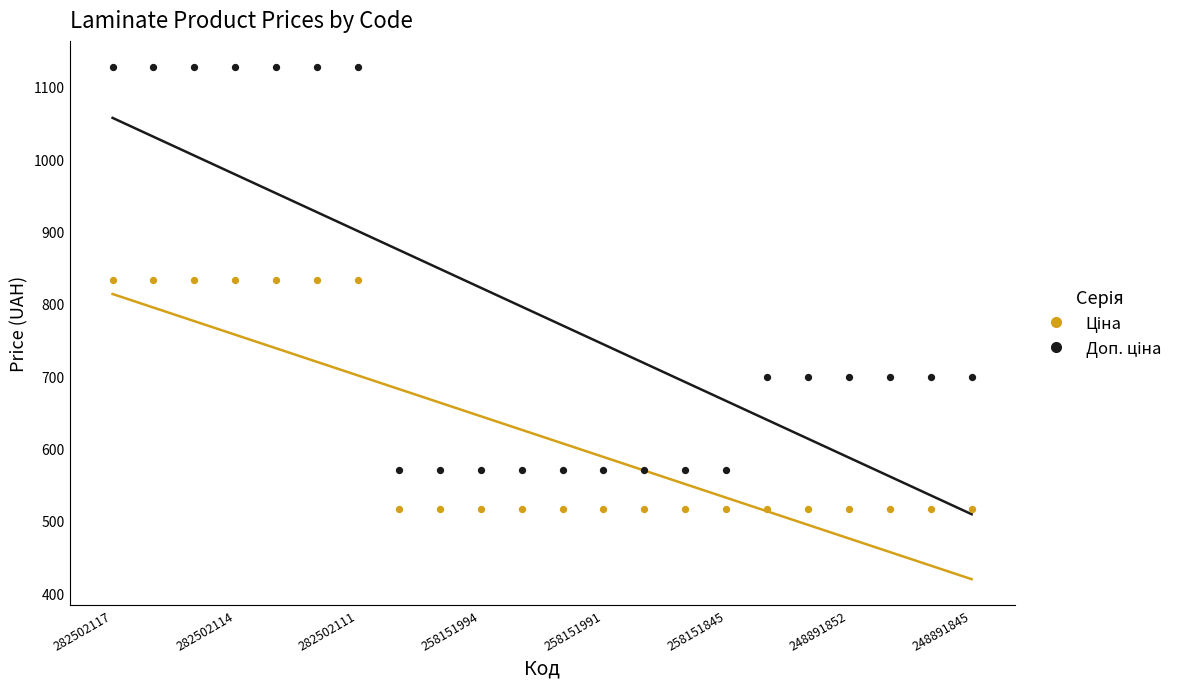

Across all data points, what is the range of Y values (max minus min)?

612.2